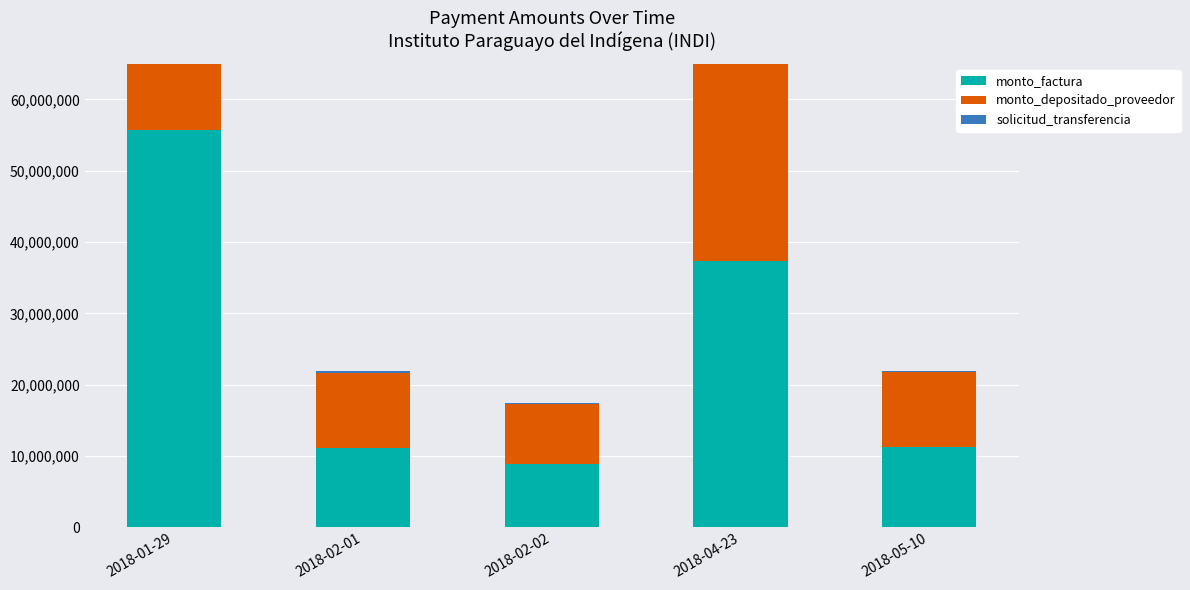

How many data points in monto_factura are above 11186460?

2